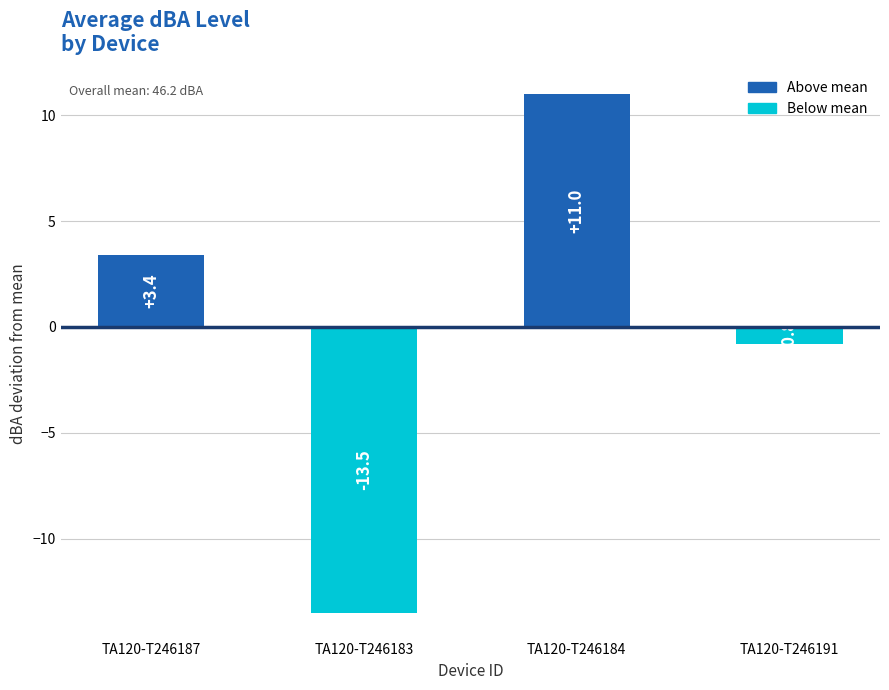

What is the sum of all values?

0.1